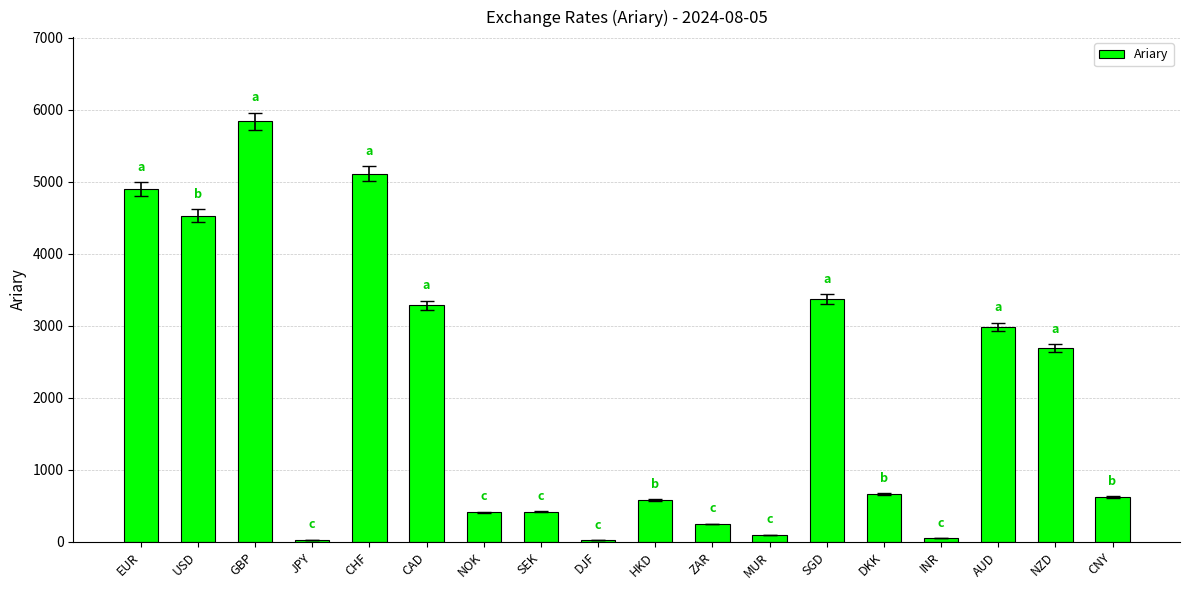

What is the difference between the values at HKD and NOK?

169.0